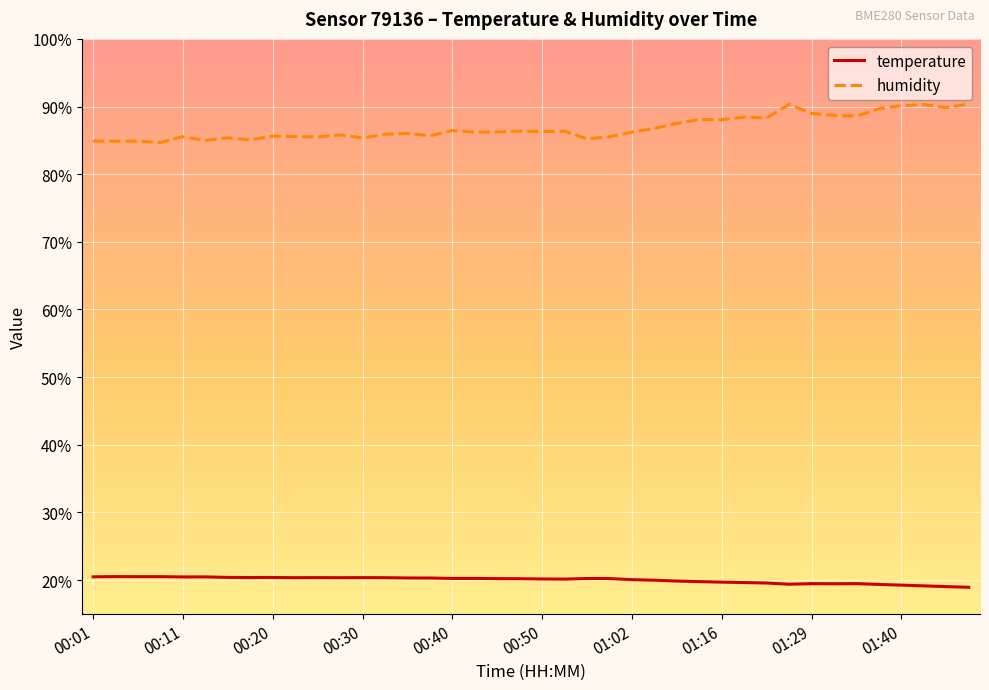

Which series has the widest spread of values?

humidity